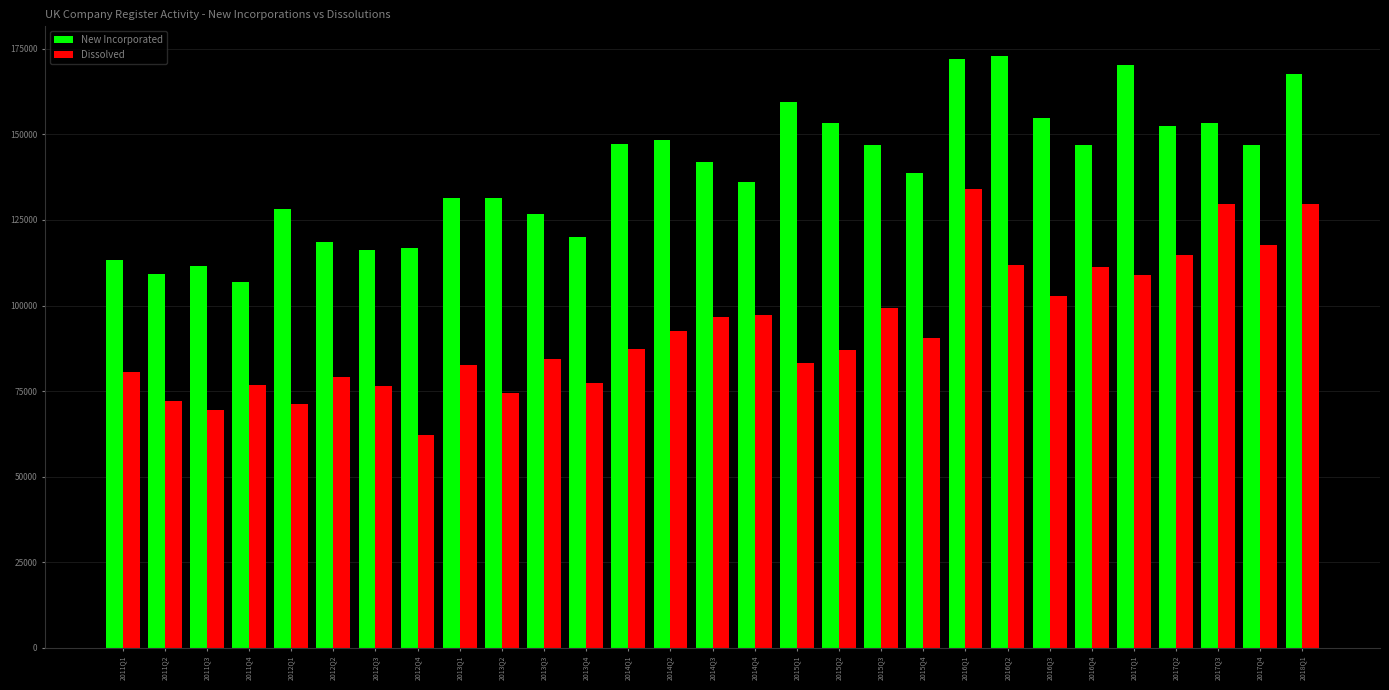

How many categories are shown in the chart?

29